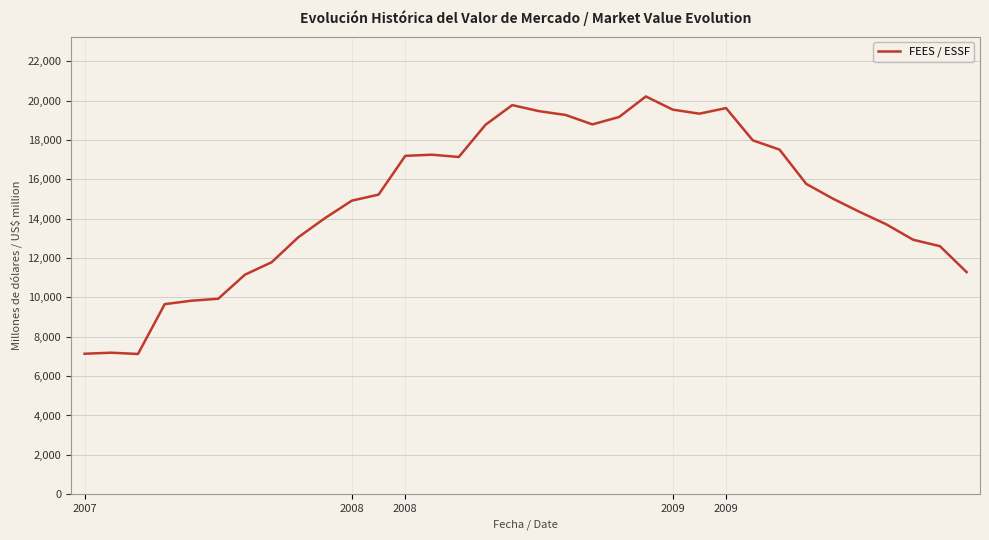

True or false: there are more than 1 points higher than both neighbors.

True